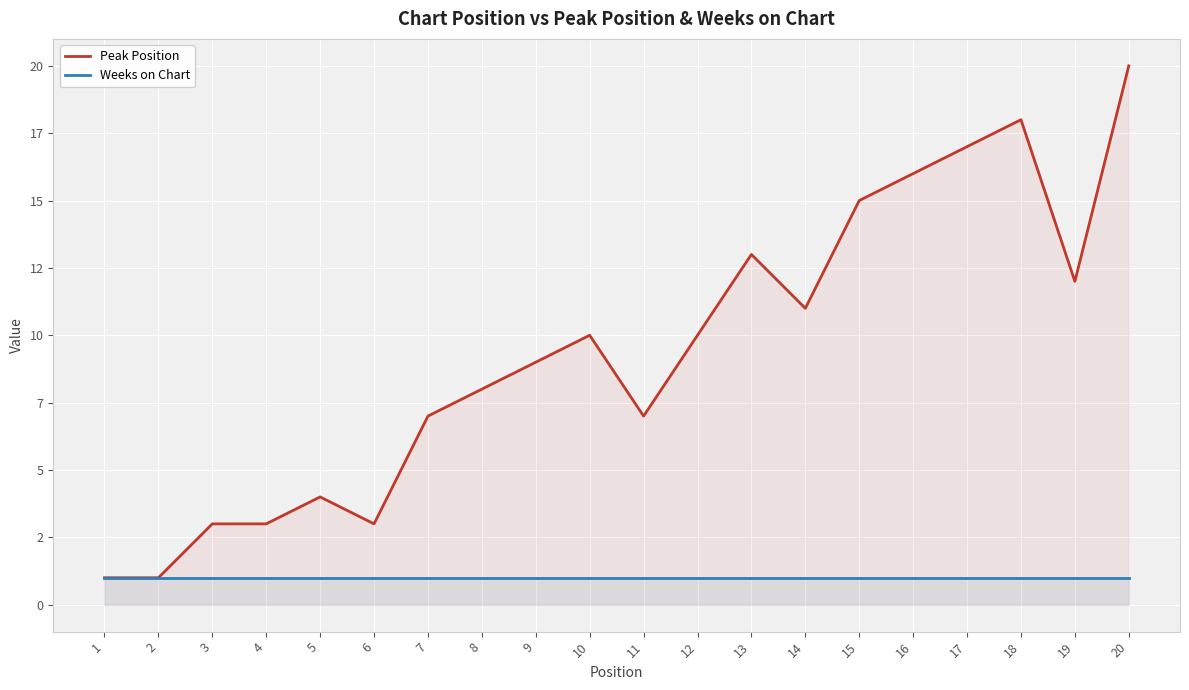

Rank the series by their maximum value, from lowest to highest.

Weeks on Chart, Peak Position